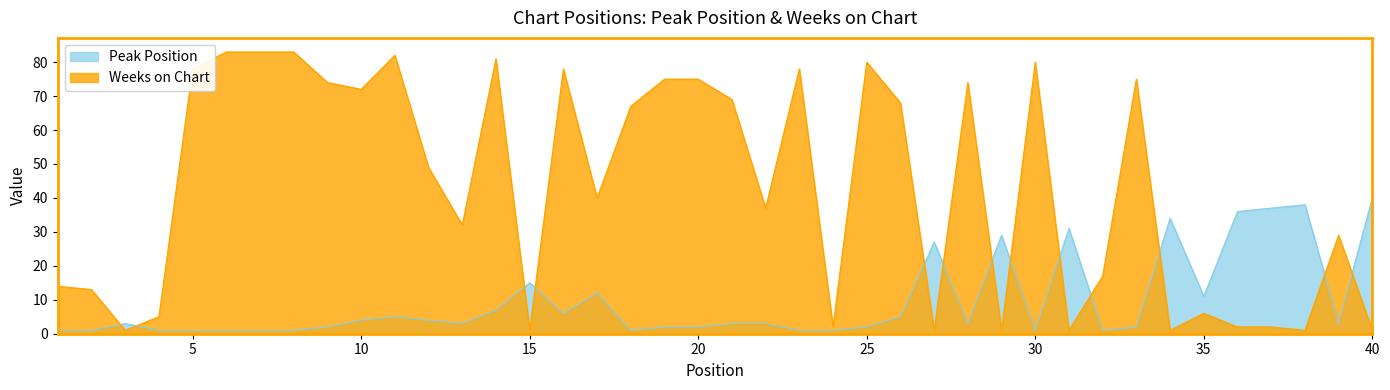

Reading right to left, list all the values displayed in this chart.

Peak Position: 40=40	39=3	38=38	37=37	36=36	35=11	34=34	33=2	32=1	31=31	30=1	29=29	28=3	27=27	26=5	25=2	24=1	23=1	22=3	21=3	20=2	19=2	18=1	17=12	16=6	15=15	14=7	13=3	12=4	11=5	10=4	9=2	8=1	7=1	6=1	5=1	4=1	3=3	2=1	1=1
Weeks on Chart: 40=1	39=29	38=1	37=2	36=2	35=6	34=1	33=75	32=17	31=1	30=80	29=1	28=74	27=1	26=68	25=80	24=2	23=78	22=37	21=69	20=75	19=75	18=67	17=40	16=78	15=1	14=81	13=32	12=49	11=82	10=72	9=74	8=83	7=83	6=83	5=78	4=5	3=1	2=13	1=14